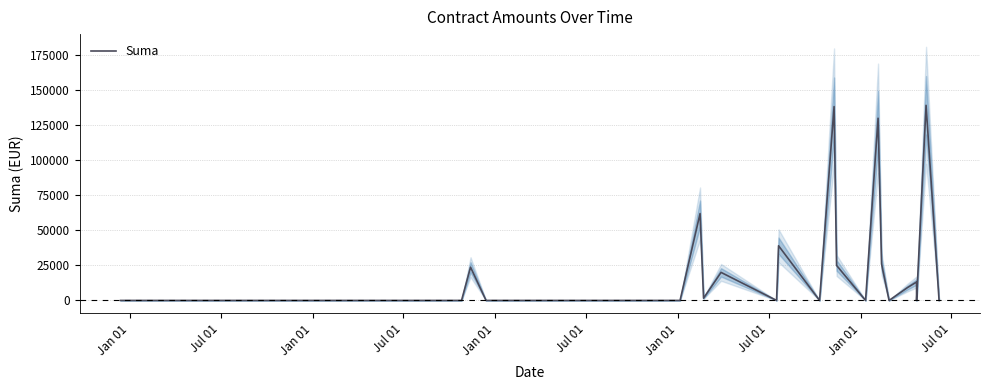

Count the number of categories in the chart.

26